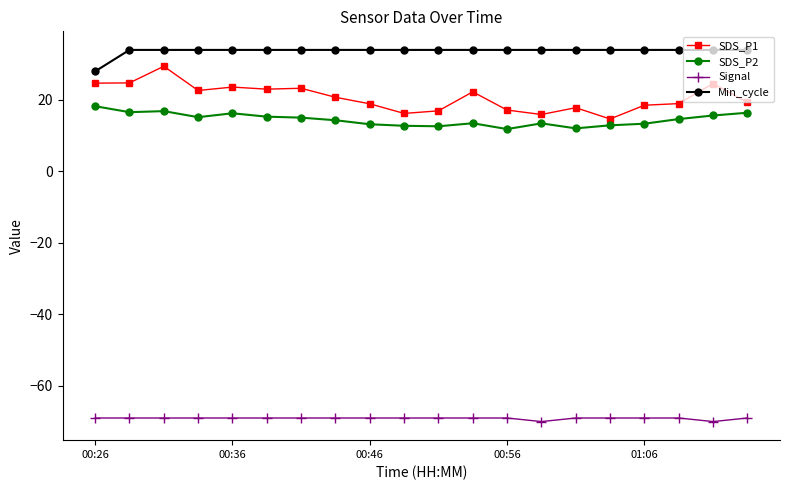

How many distinct data groups are displayed?

4